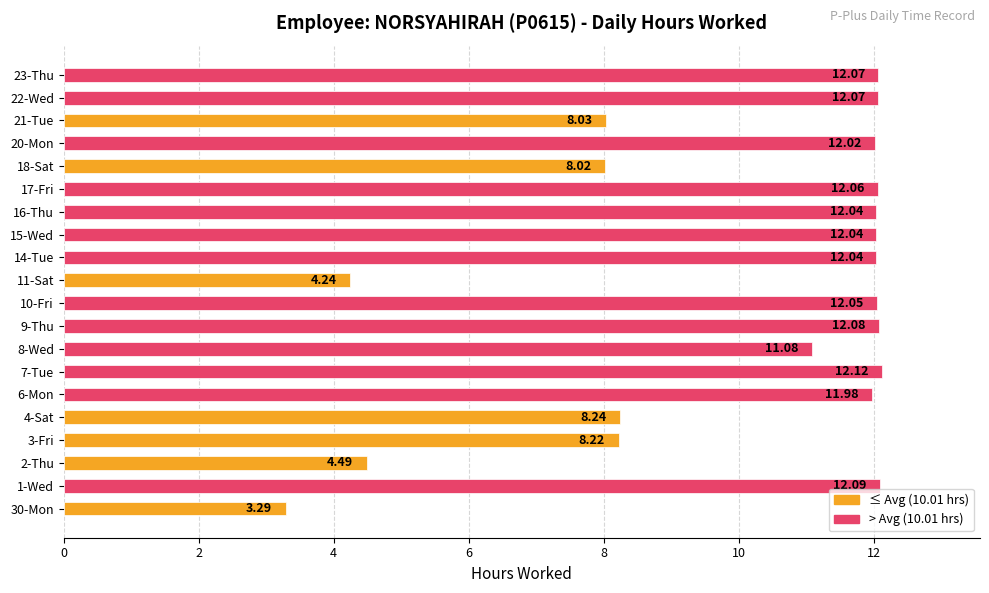

What is the difference between the maximum and second lowest values?

7.9